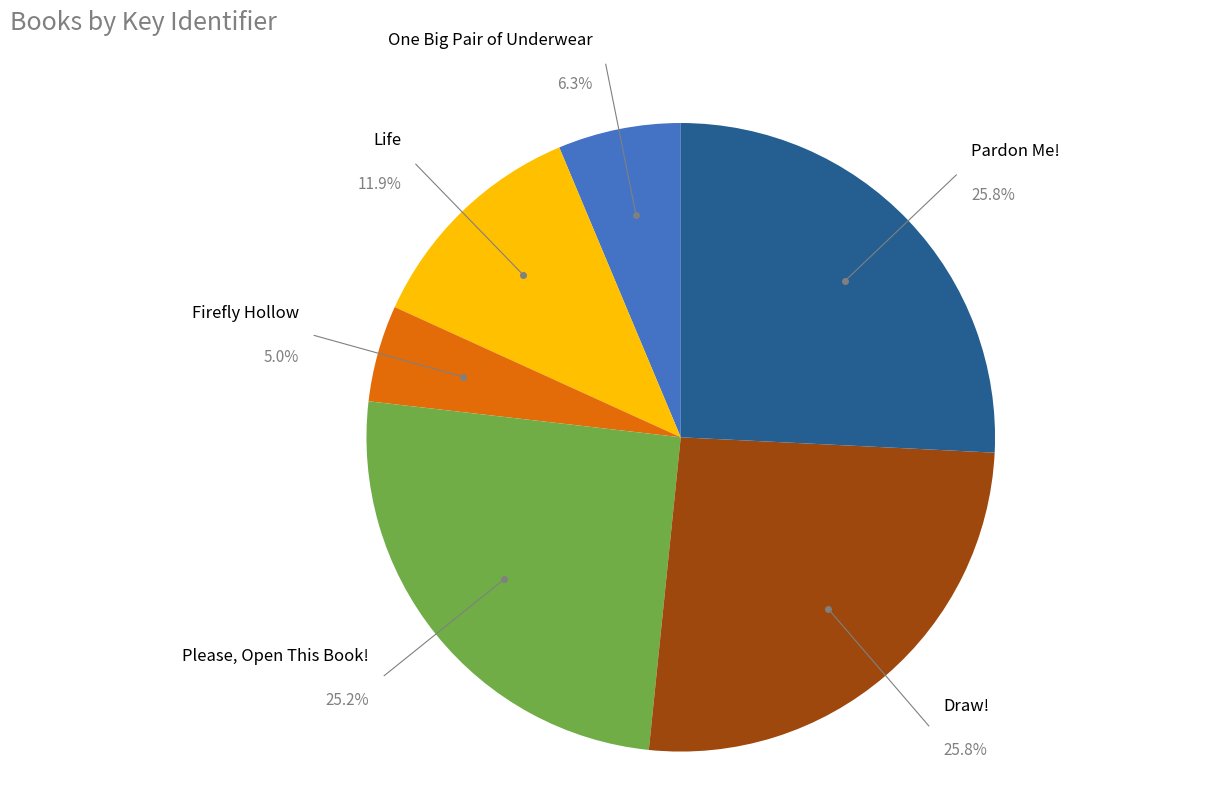

Which slice is the smallest?

Firefly Hollow